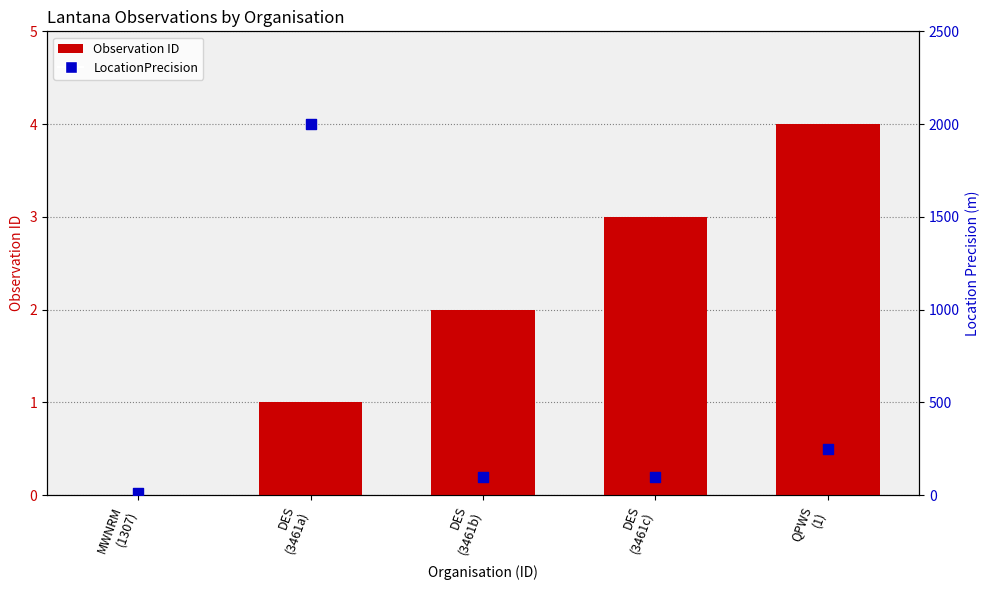

What is the total value across all series at DES
(3461c)?

103